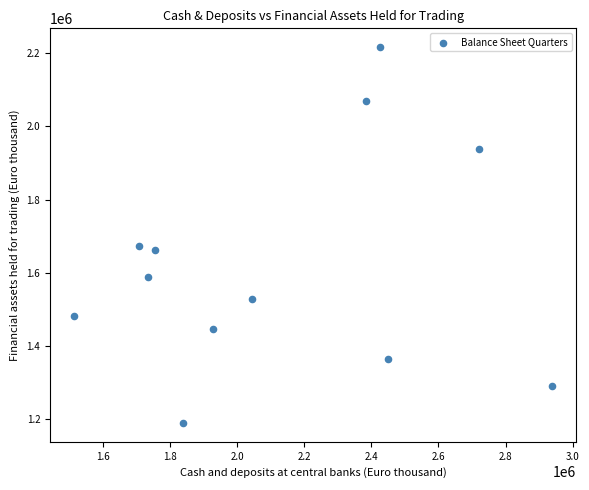

What is the range of X values (max minus min)?

1425210